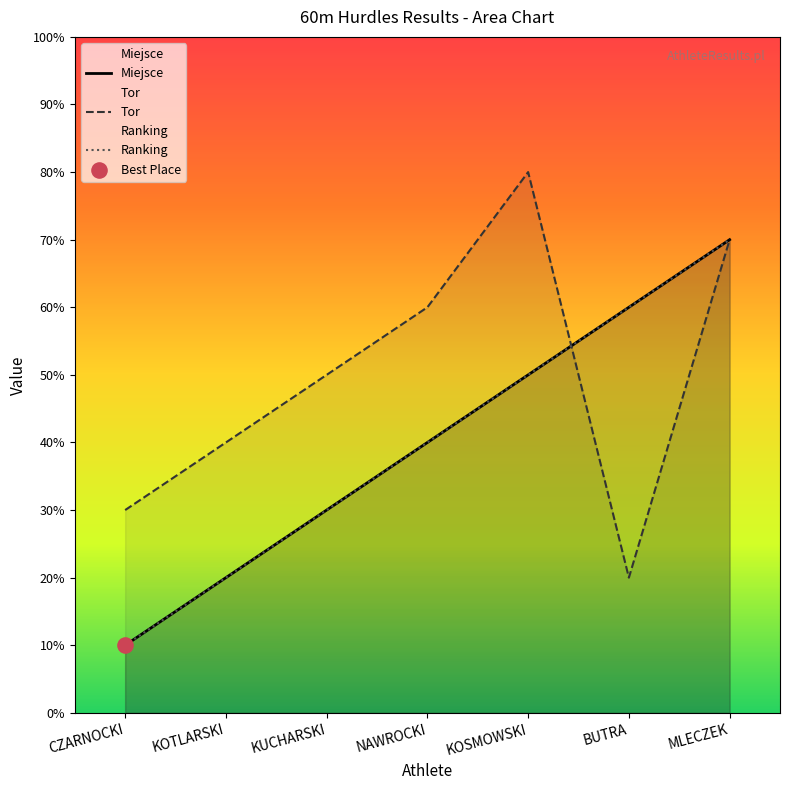

Which series has the largest Y range (max minus min)?

Miejsce